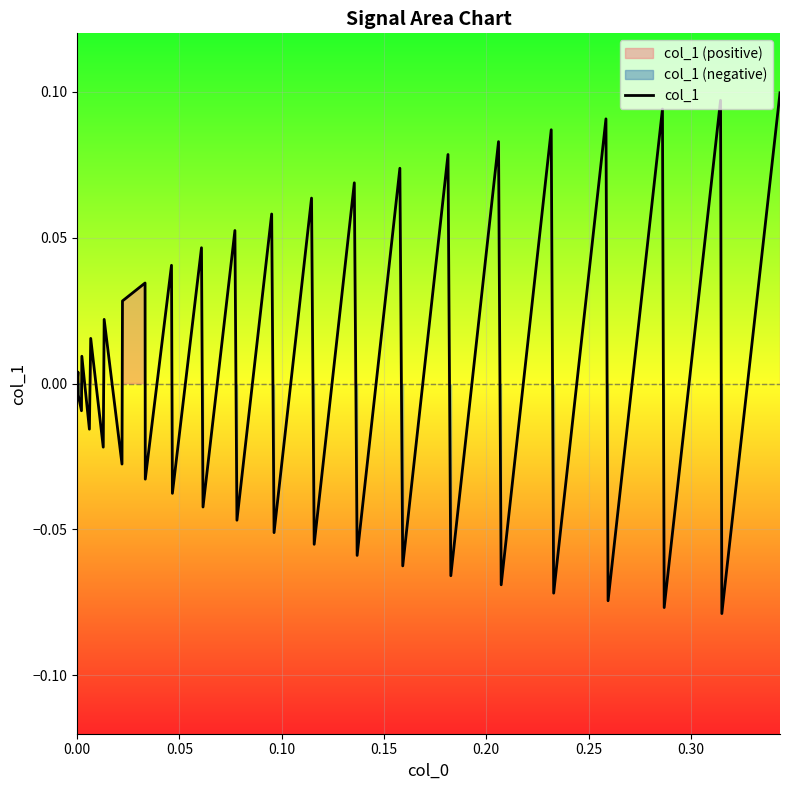

Count the number of data series in this chart.

1